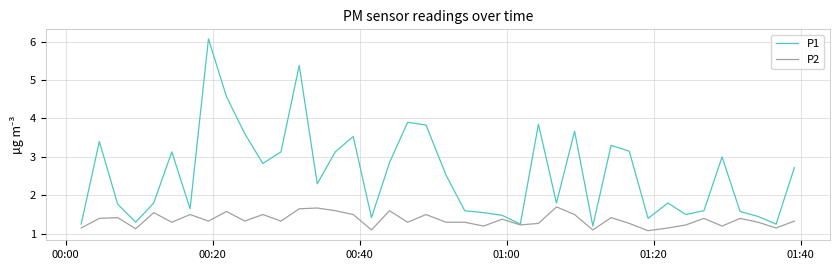

What is the maximum value for P1?

6.1